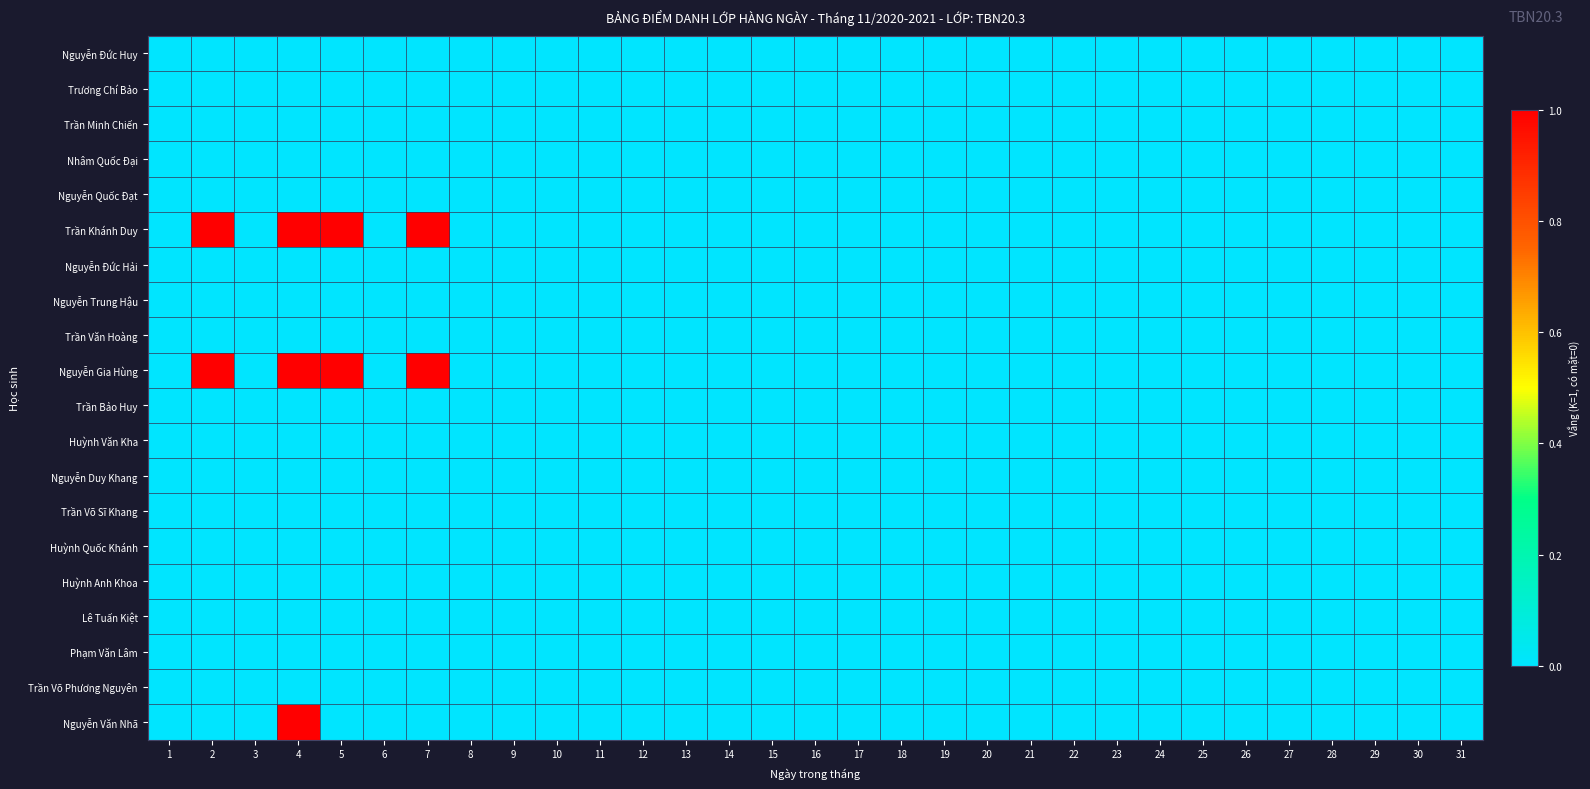

Which series has the largest total across all categories?

Trần Khánh Duy